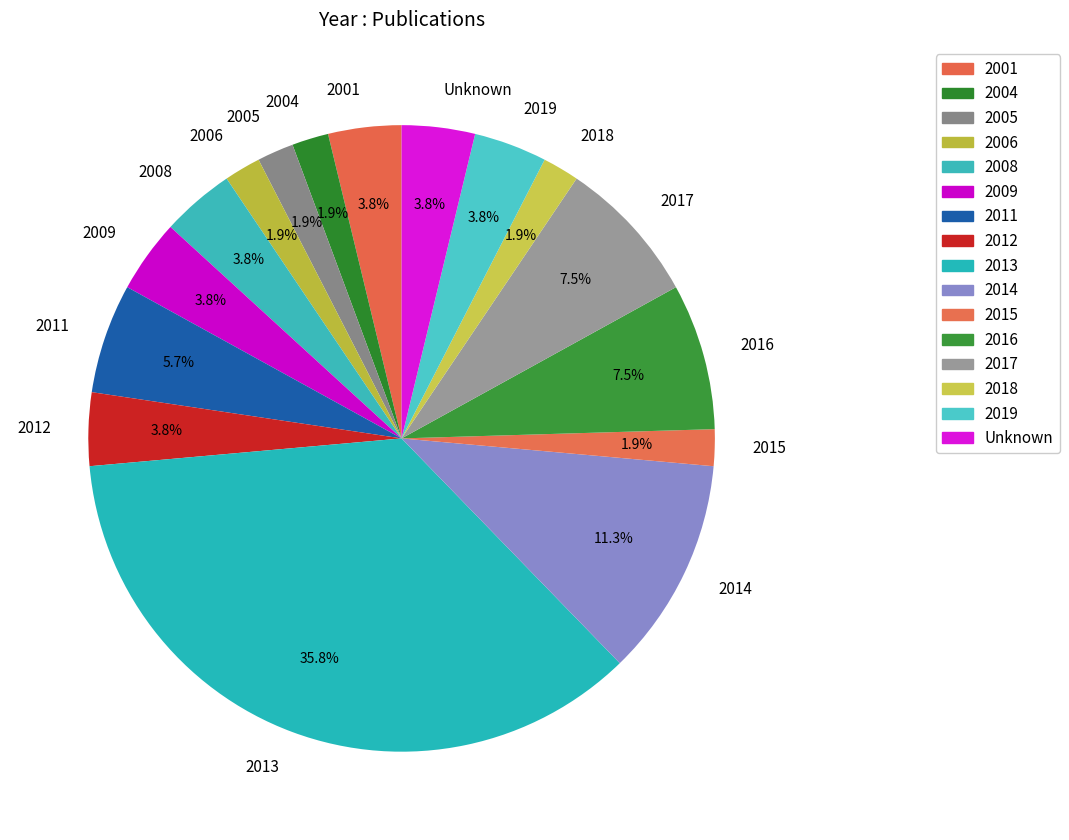

Combined, do 2014 and 2001 account for over 50%?

No